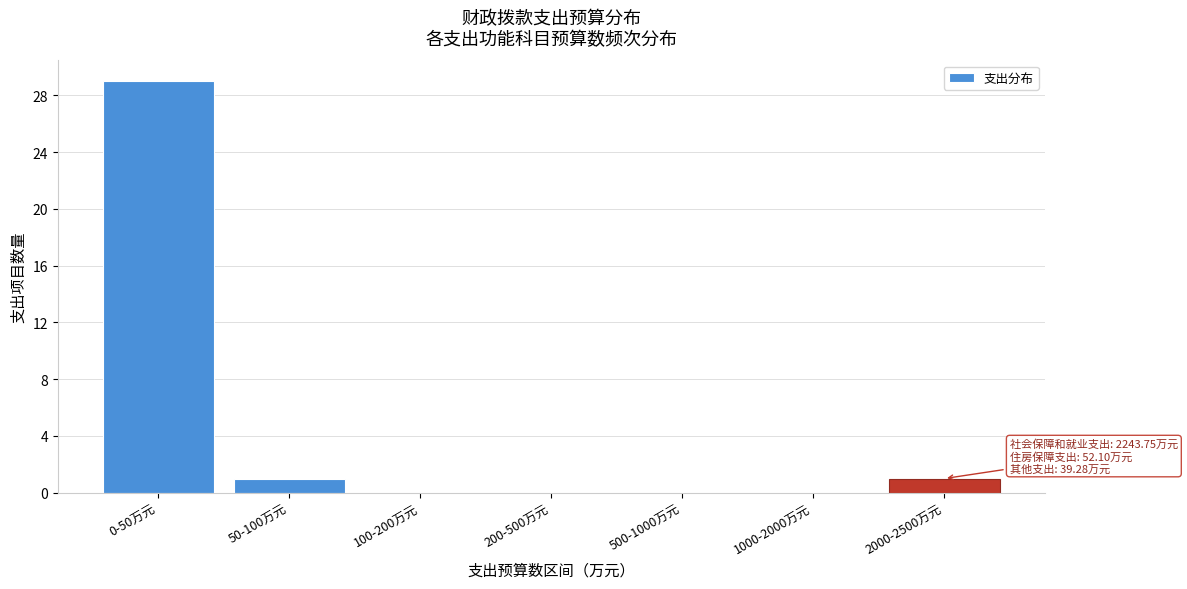

Reading right to left, extract all data points from this chart.

2000-2500万元=1	1000-2000万元=0	500-1000万元=0	200-500万元=0	100-200万元=0	50-100万元=1	0-50万元=29